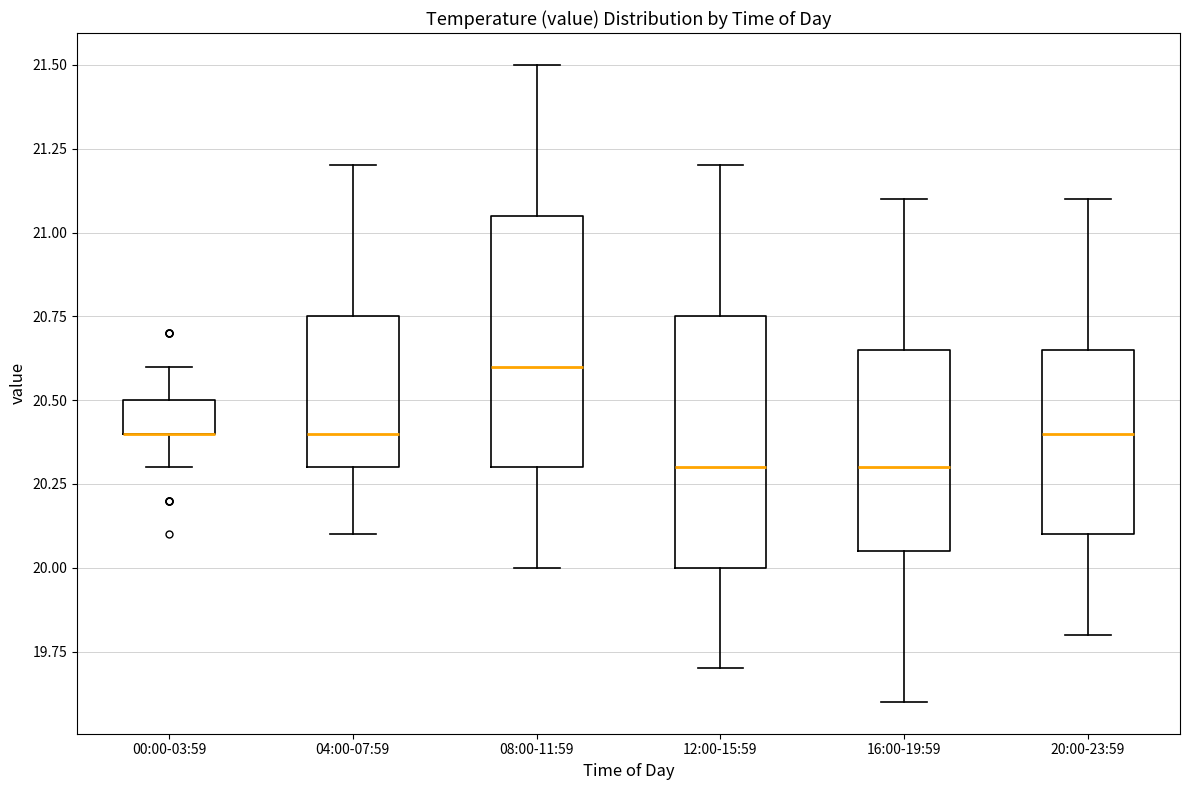

Where does the upper whisker of the box for 16:00-19:59 end on the y-axis? The values are not printed on the chart, so give them approximately, as read against the axis.

21.10